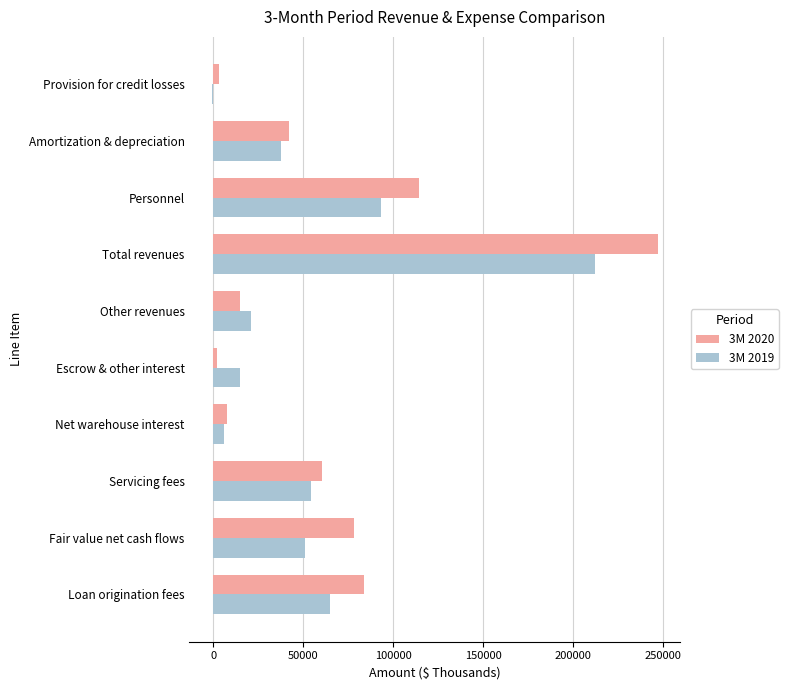

What is the total value across all series at Other revenues?

35812